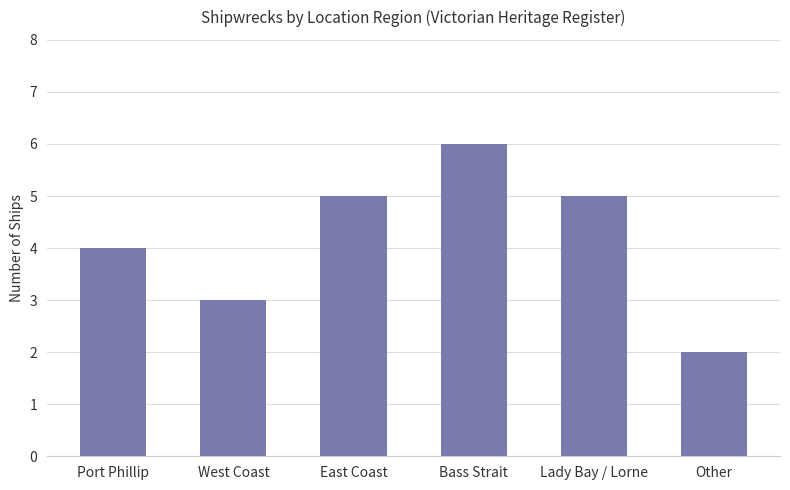

What is the label of the 1st bar from the right?

Other